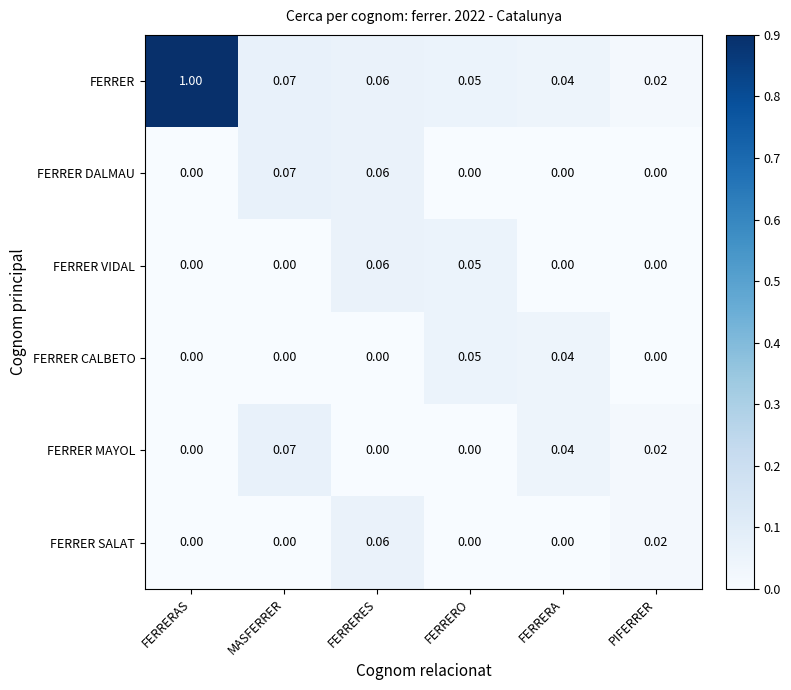

Which category has the highest value across all series?

FERRERAS